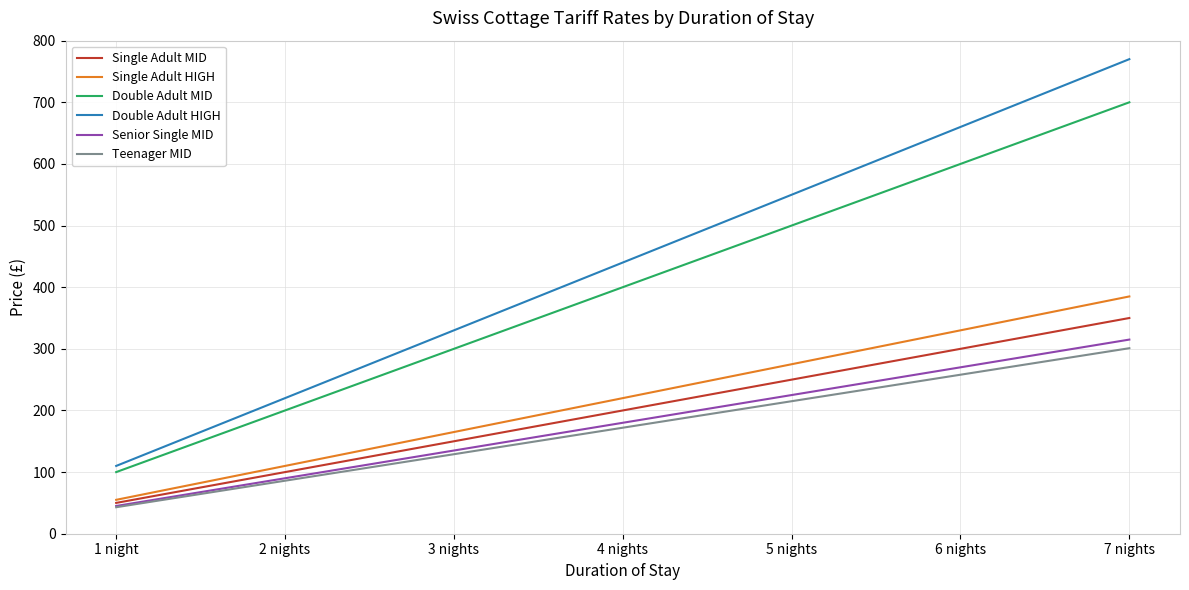

What is the smallest value displayed?

43